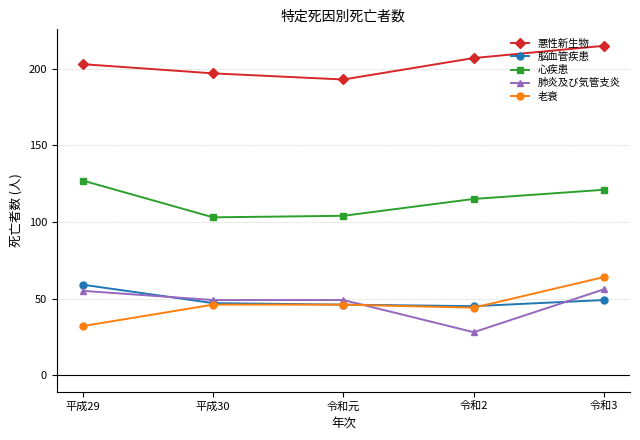

What is the difference between the 肺炎及び気管支炎 values at 令和元 and 平成29?

6